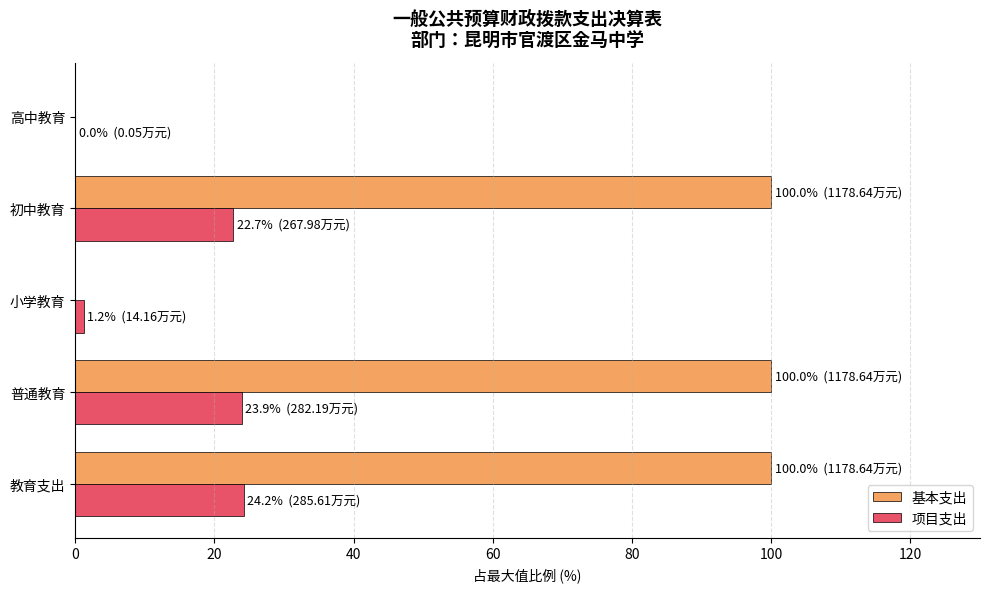

Between 小学教育 and 初中教育, which series saw the biggest shift?

基本支出